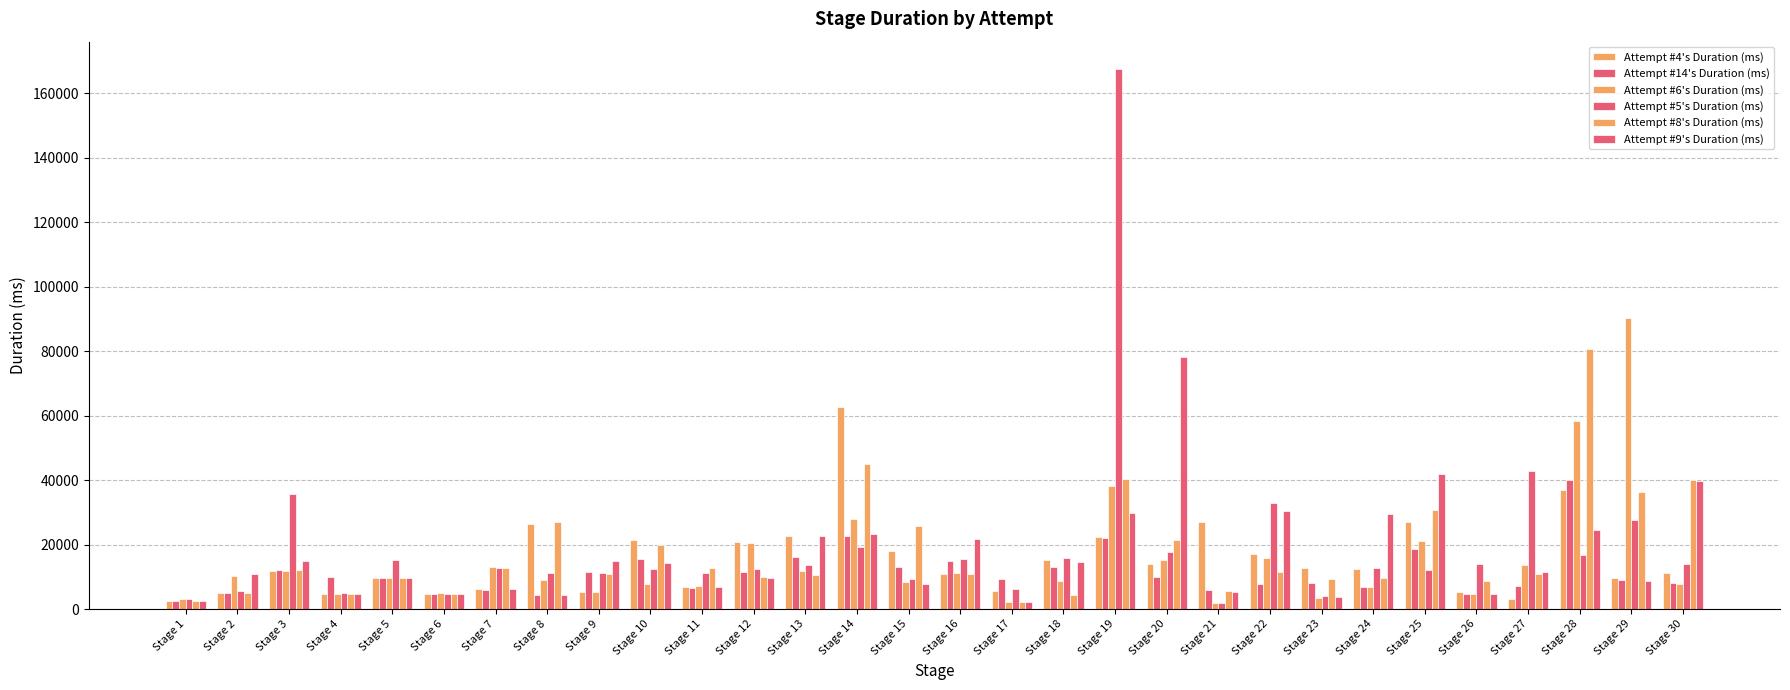

At which category is the sum across all series the highest?

Stage 19